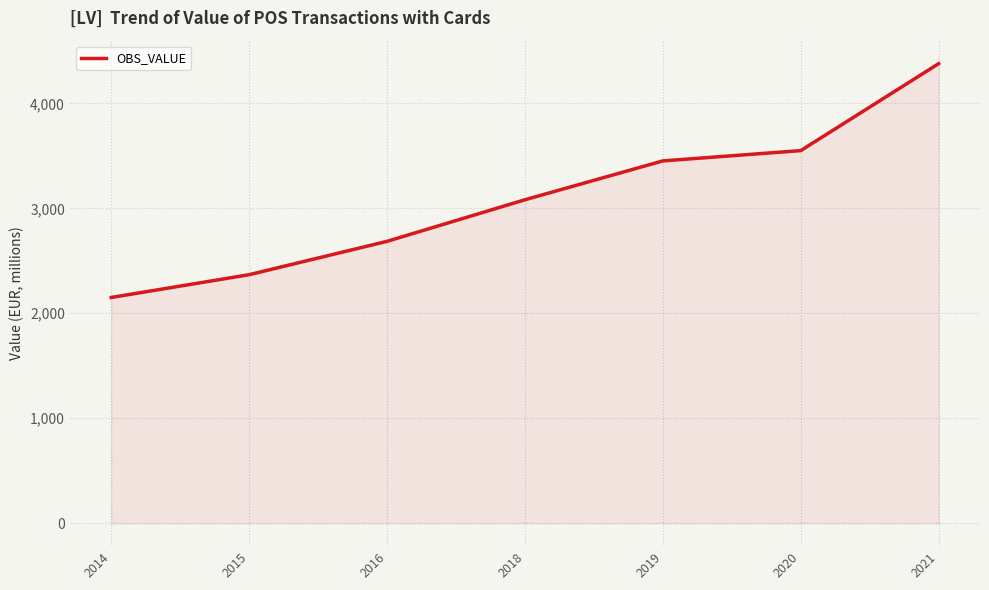

List the labels in order of value, largest first.

2021, 2020, 2019, 2018, 2016, 2015, 2014